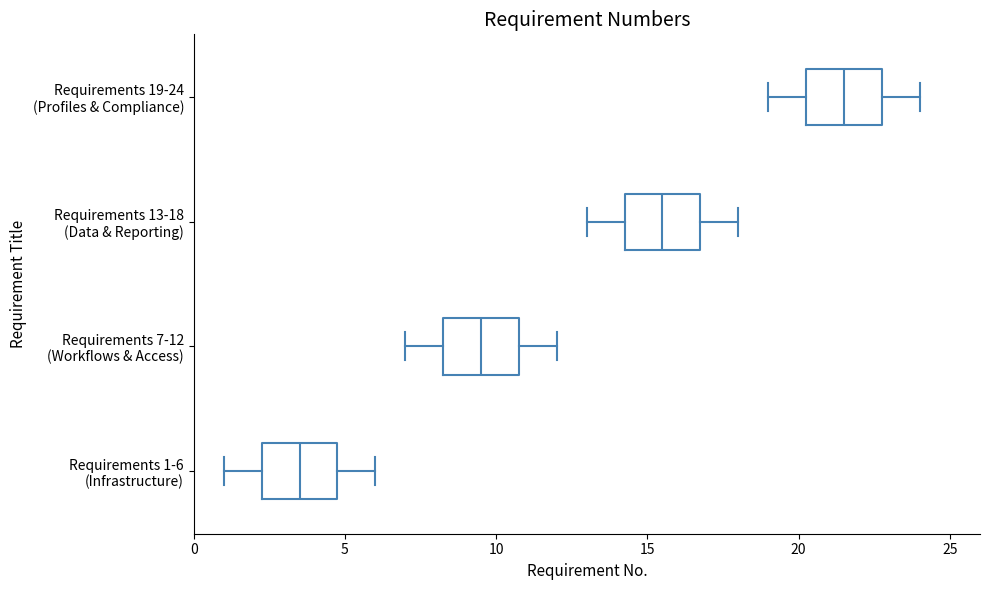

Reading bottom to top, read every box against the x-axis: the position of its median line, the range the box covers, and the ends of its whiskers. The values are not printed on the chart, so give them approximately, as read against the axis.

Requirements 1-6 (Infrastructure): median 3.5, box 2.5 to 5.0, whiskers 1.0 to 6.0
Requirements 7-12 (Workflows & Access): median 9.5, box 8.5 to 11.0, whiskers 7.0 to 12.0
Requirements 13-18 (Data & Reporting): median 15.5, box 14.5 to 17.0, whiskers 13.0 to 18.0
Requirements 19-24 (Profiles & Compliance): median 21.5, box 20.5 to 23.0, whiskers 19.0 to 24.0